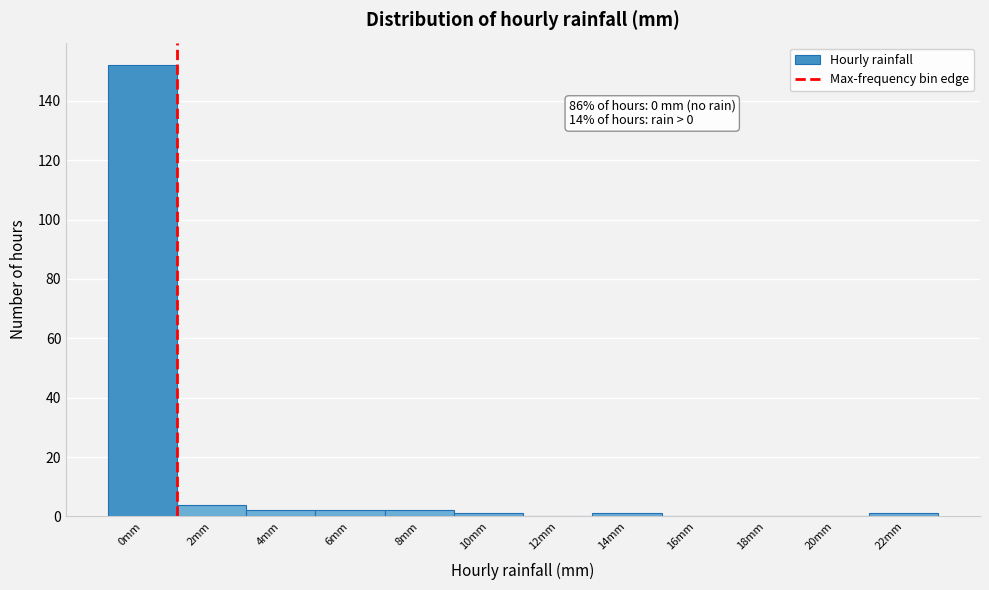

Reading left to right, what are all the values shown in this chart?

0mm=152	2mm=4	4mm=2	6mm=2	8mm=2	10mm=1	12mm=0	14mm=1	16mm=0	18mm=0	20mm=0	22mm=1